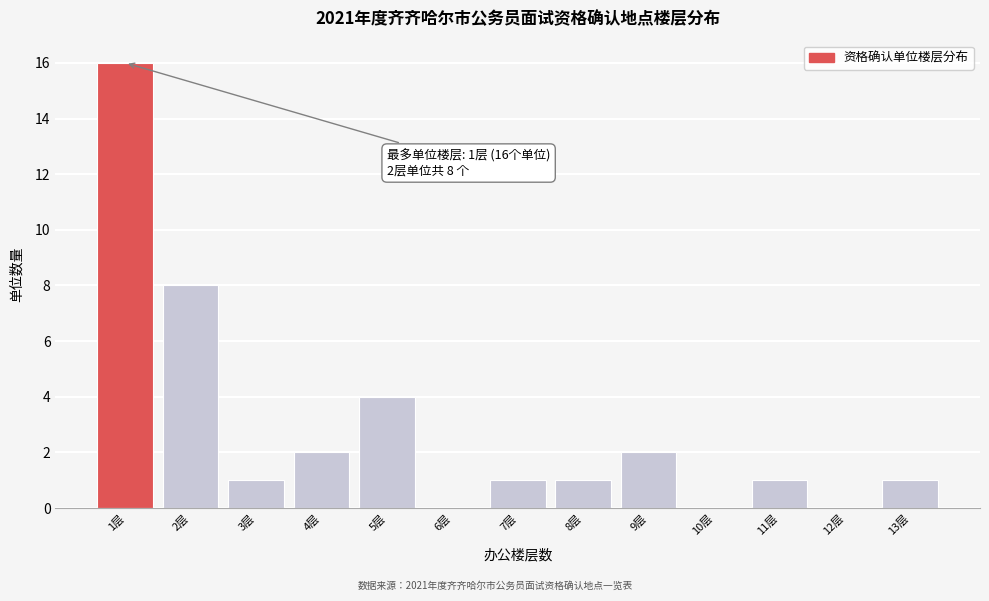

Reading left to right, extract all data points from this chart.

1层=16	2层=8	3层=1	4层=2	5层=4	6层=0	7层=1	8层=1	9层=2	10层=0	11层=1	12层=0	13层=1